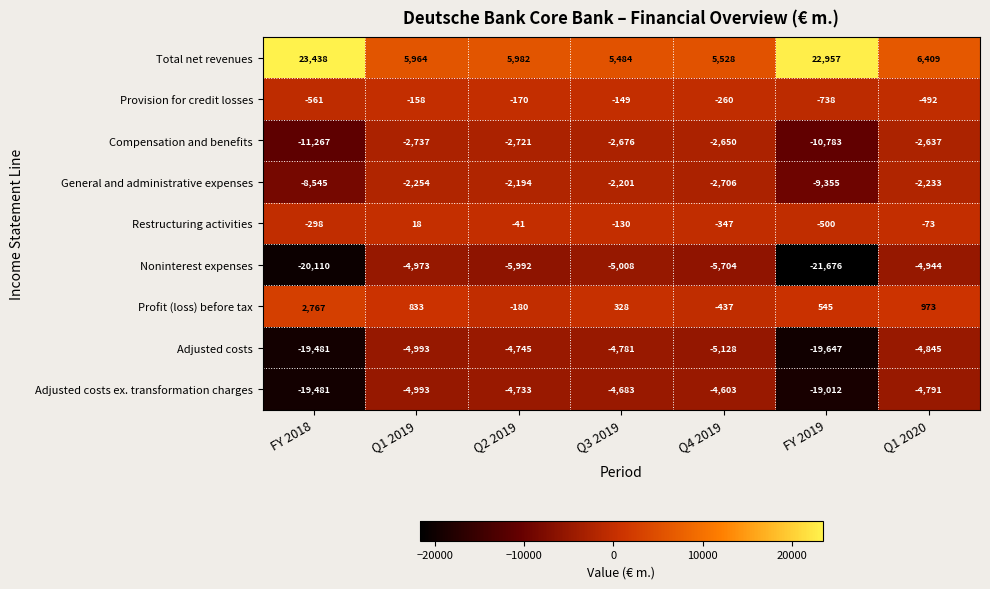

The value of Noninterest expenses at Q1 2020 is -4944. True or false?

True